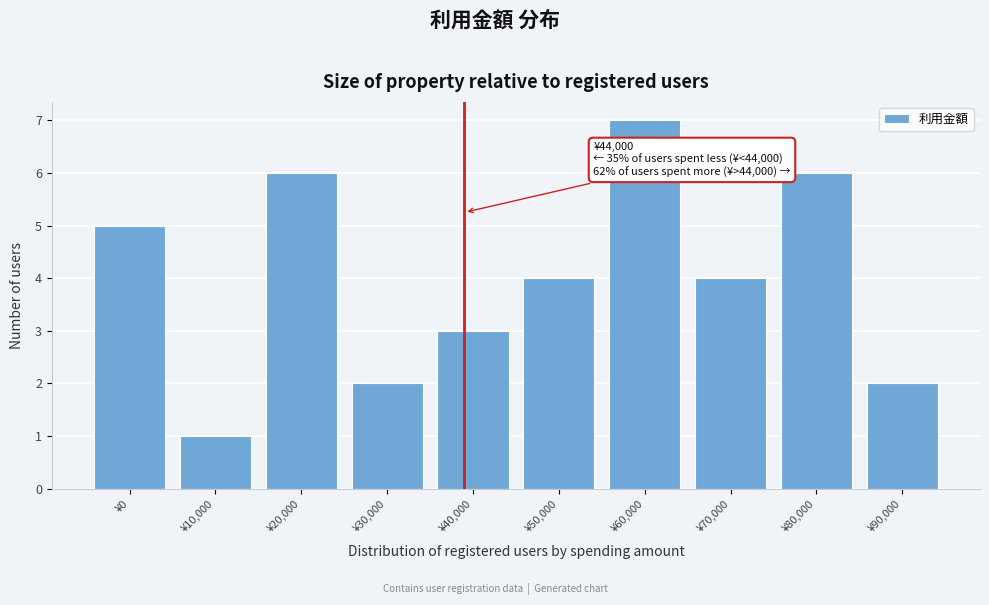

Reading left to right, extract all data points from this chart.

5	1	6	2	3	4	7	4	6	2